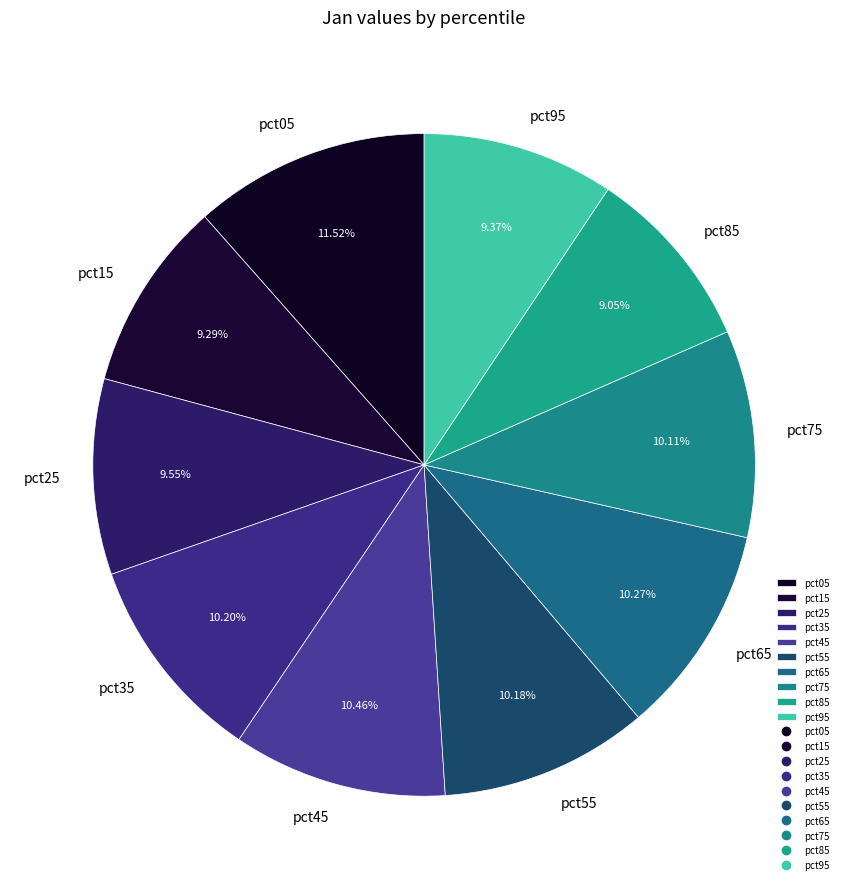

How many slices are in this pie chart?

10